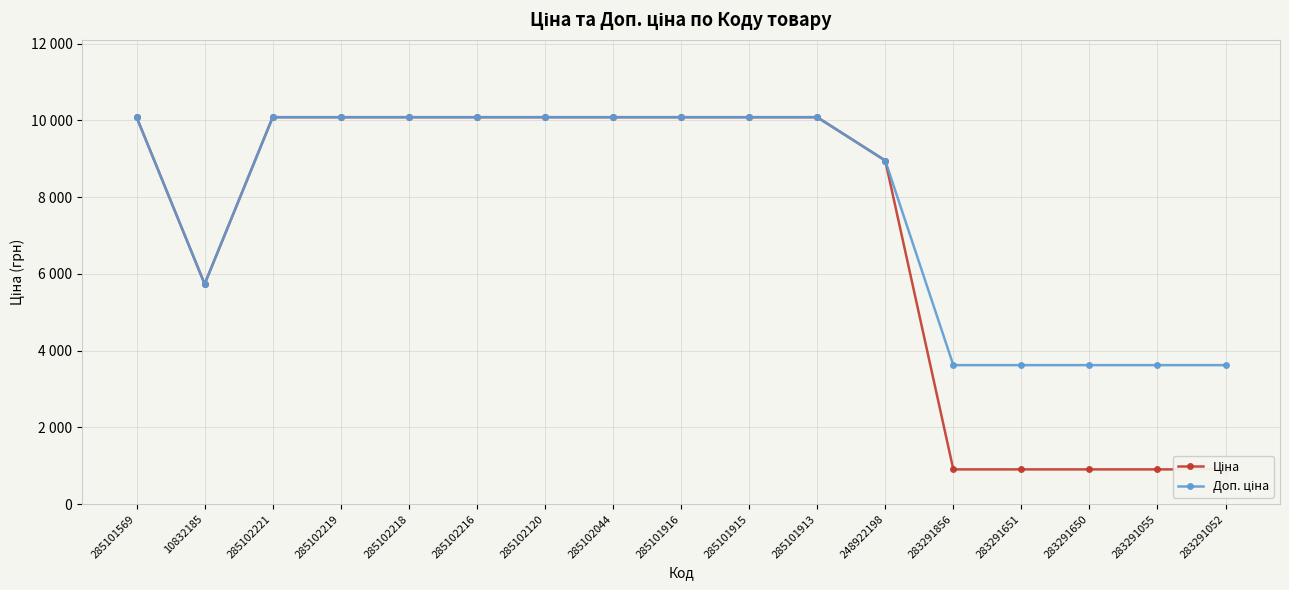

What is the label of the 11th point from the left?

285101913